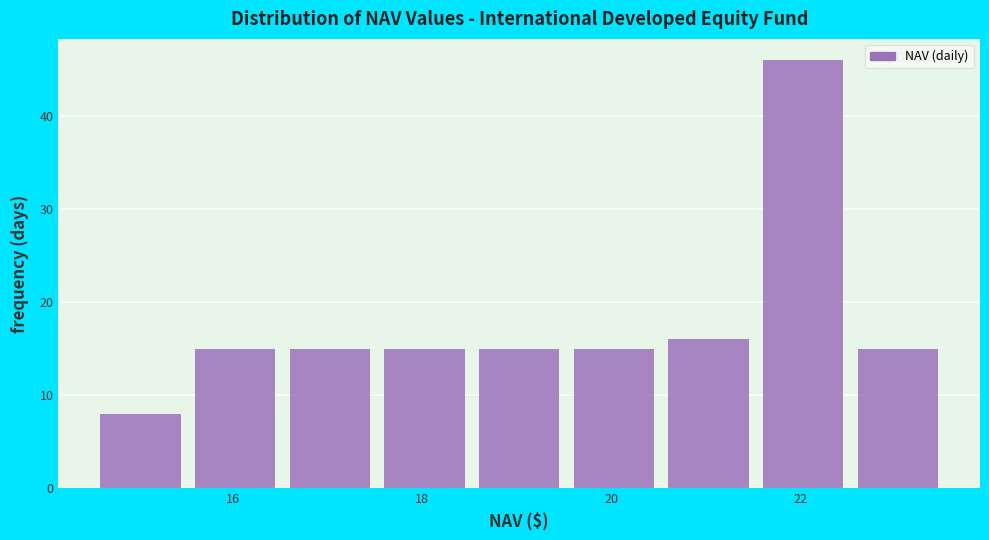

Reading left to right, transcribe this chart: for each bar, give the range it covers on the x-axis and its height. The values are not printed on the chart, so give them approximately, as read against the axis.

14.6 to 15.6: 8
15.6 to 16.6: 15
16.6 to 17.6: 15
17.6 to 18.6: 15
18.6 to 19.6: 15
19.6 to 20.6: 15
20.6 to 21.6: 16
21.6 to 22.6: 46
22.6 to 23.6: 15